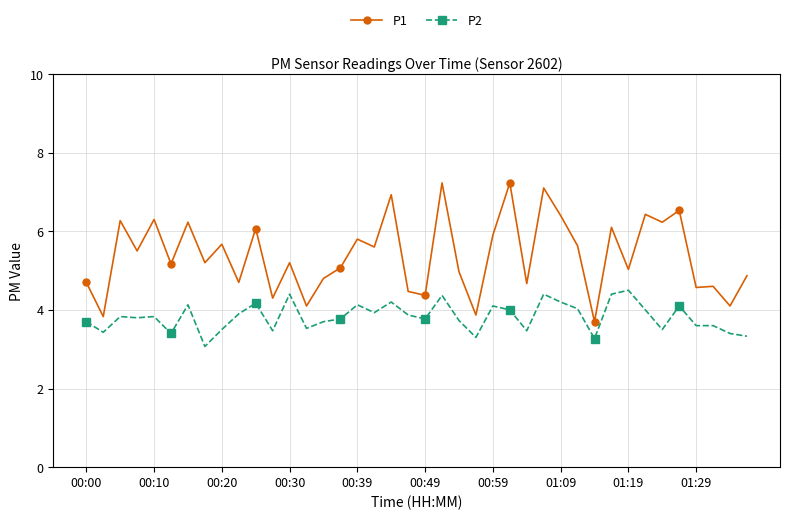

Count the number of data series in this chart.

2